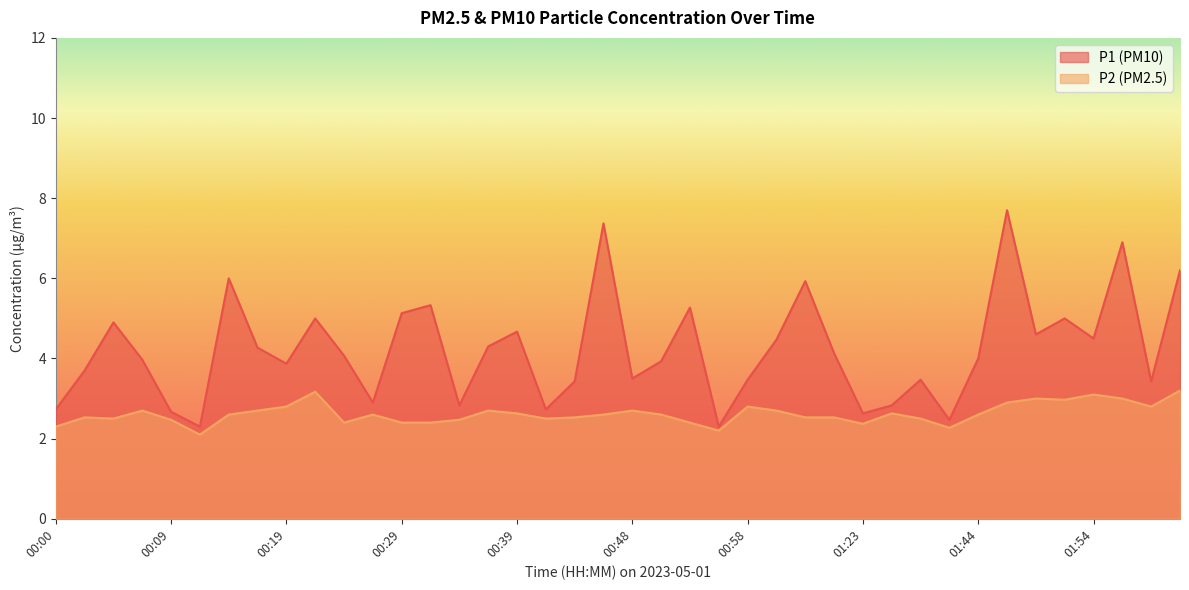

What is the spread (max minus min) of values at 00:39?

2.0